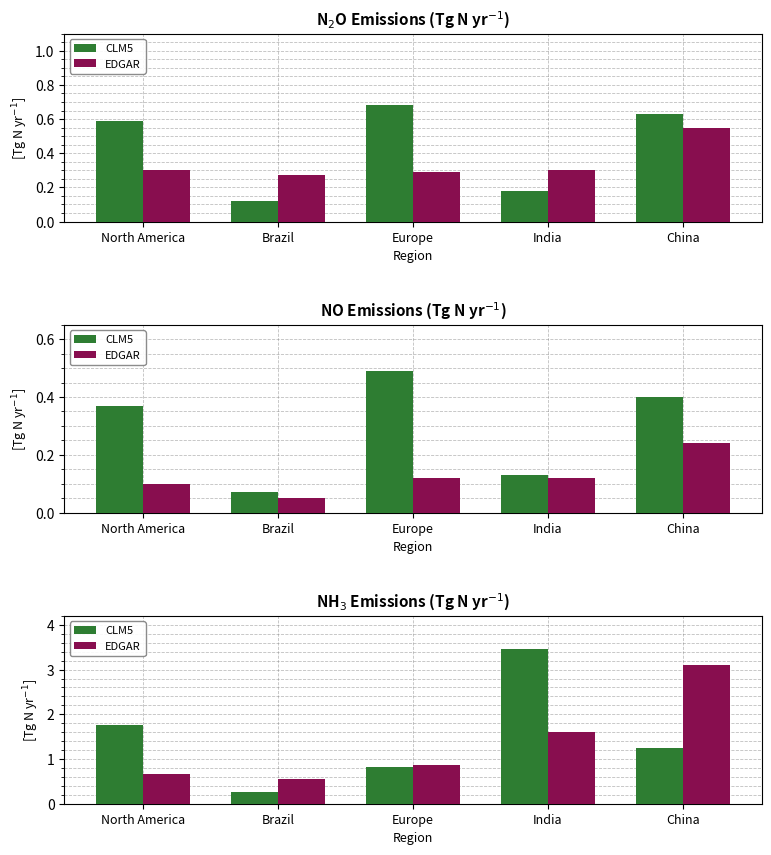

What is the value of the CLM5 bar at the 5th from the left?

1.2